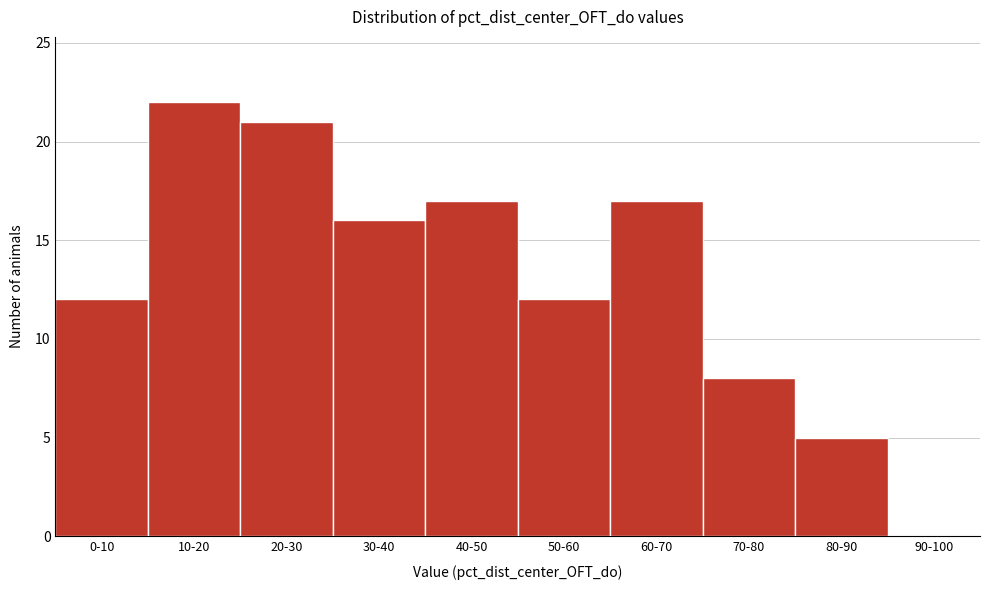

Reading left to right, what are all the values shown in this chart?

0-10=12	10-20=22	20-30=21	30-40=16	40-50=17	50-60=12	60-70=17	70-80=8	80-90=5	90-100=0